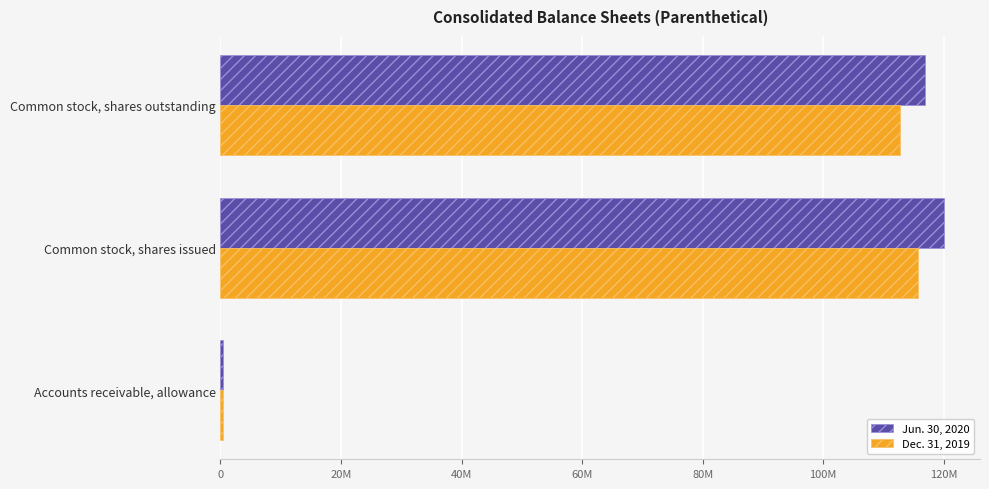

Which series has the widest spread of values?

Jun. 30, 2020